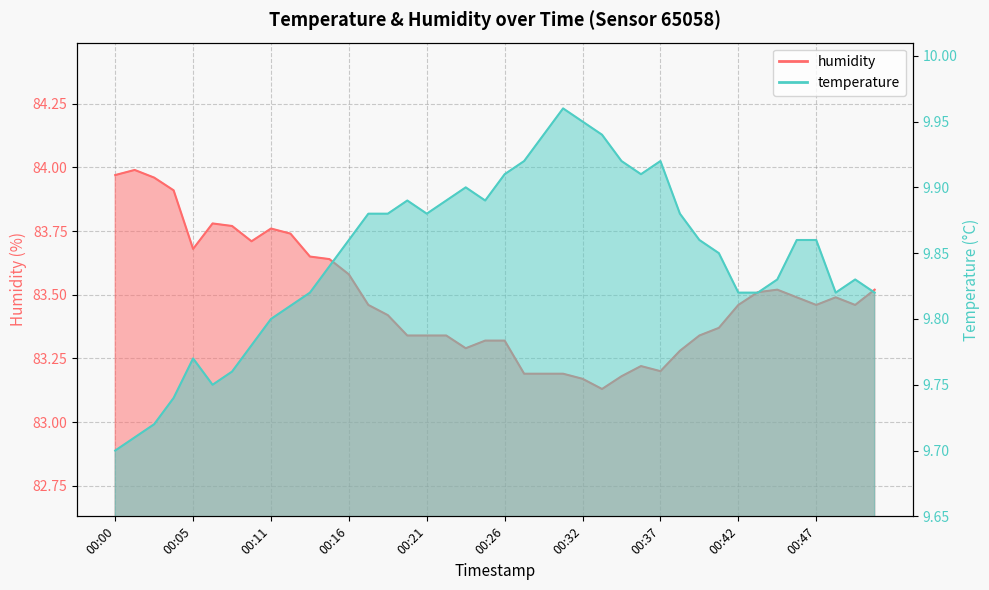

How many lines are shown in the chart?

2